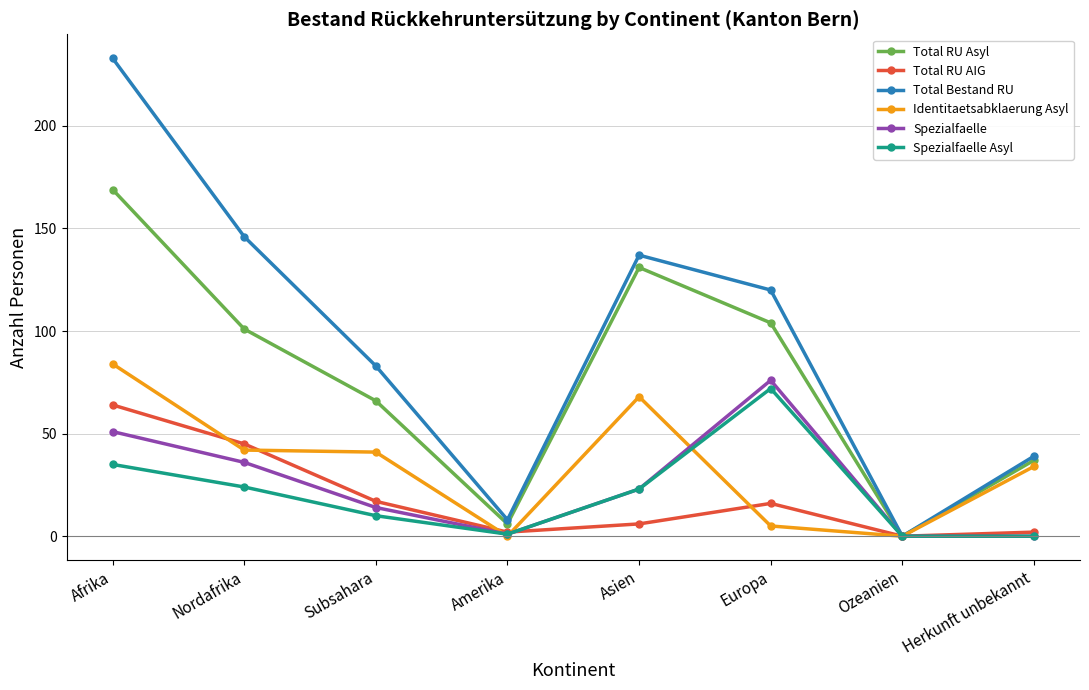

How many lines are shown in the chart?

6